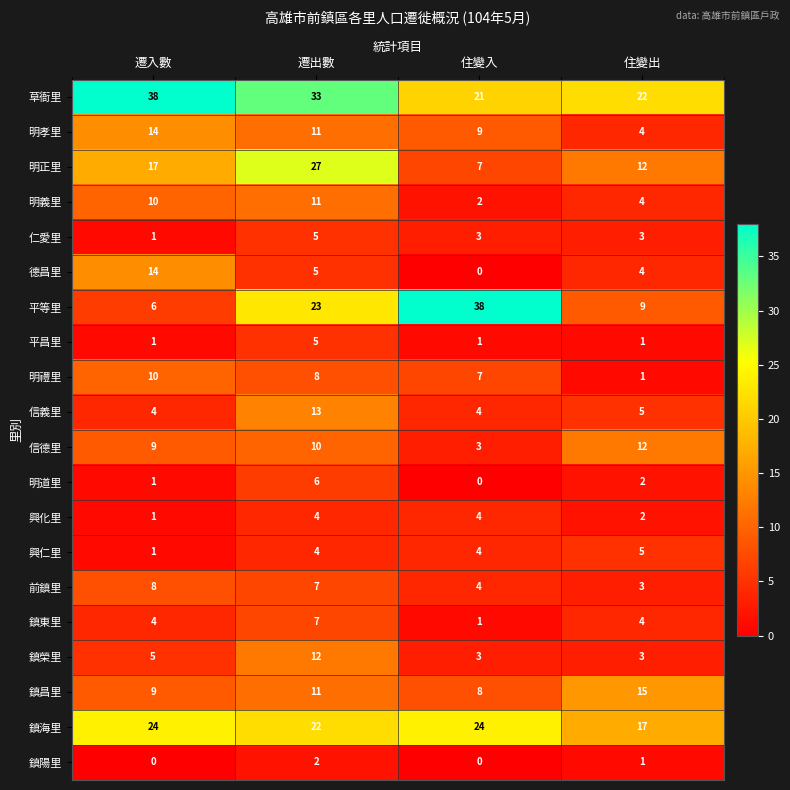

At which category is the sum across all series the highest?

遷出數